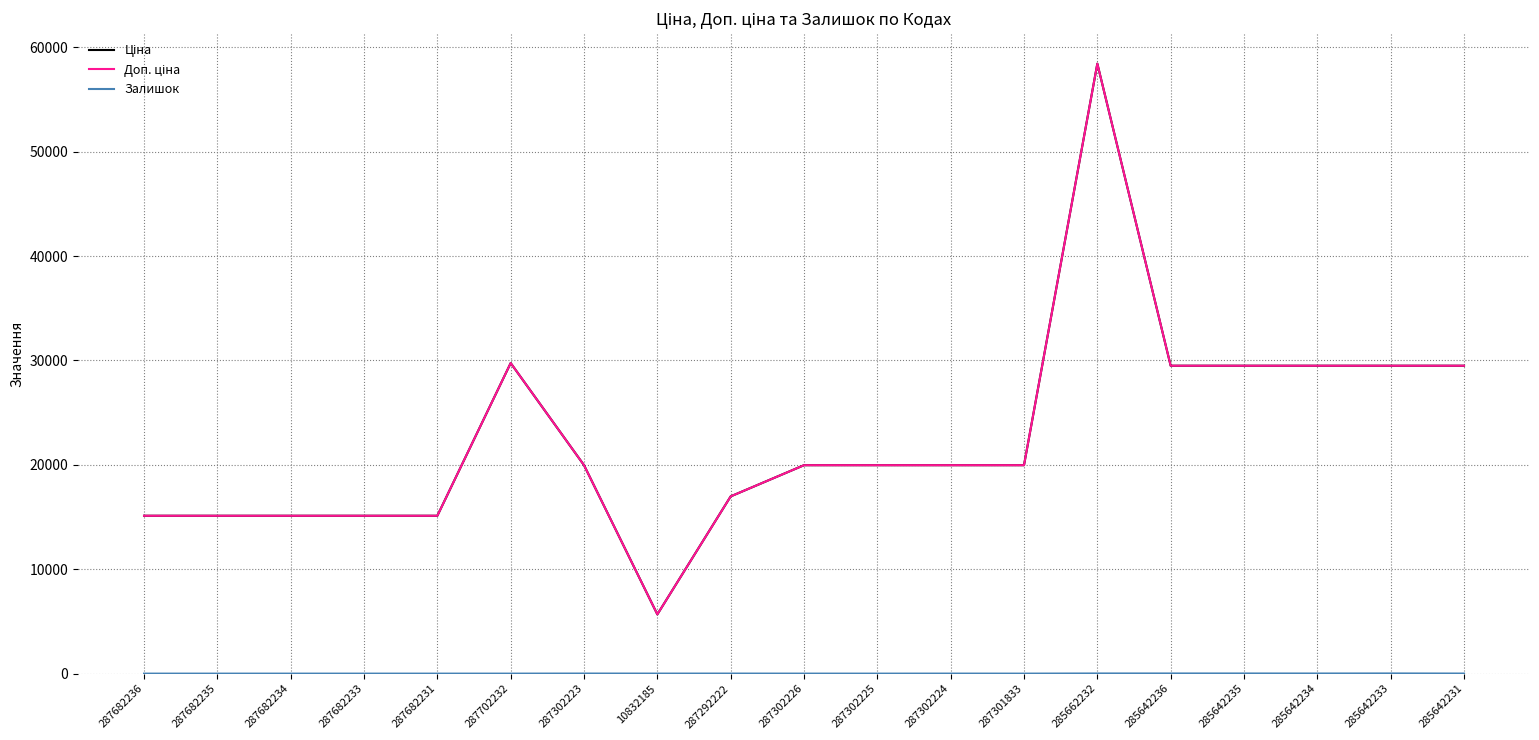

Does the chart have visible grid lines?

Yes